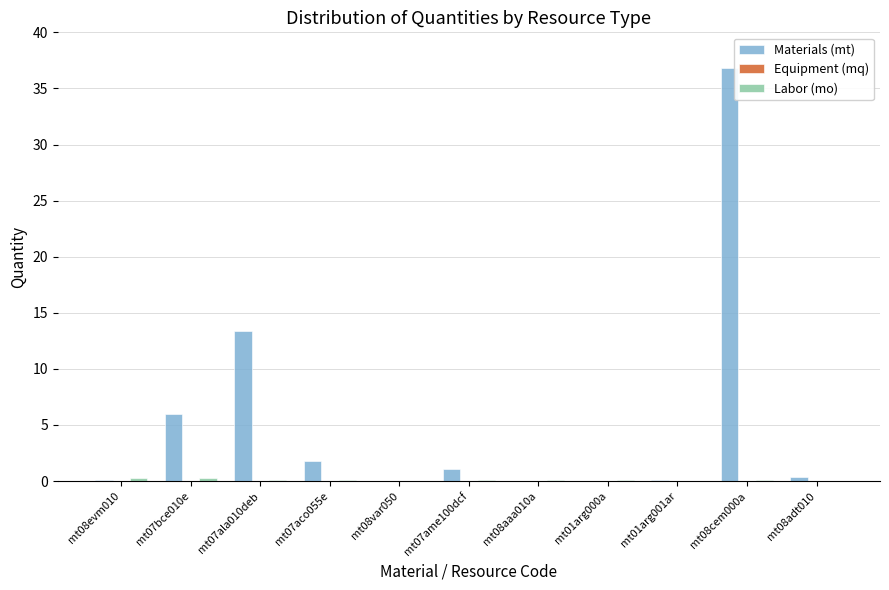

Which series has the widest spread of values?

Materials (mt)